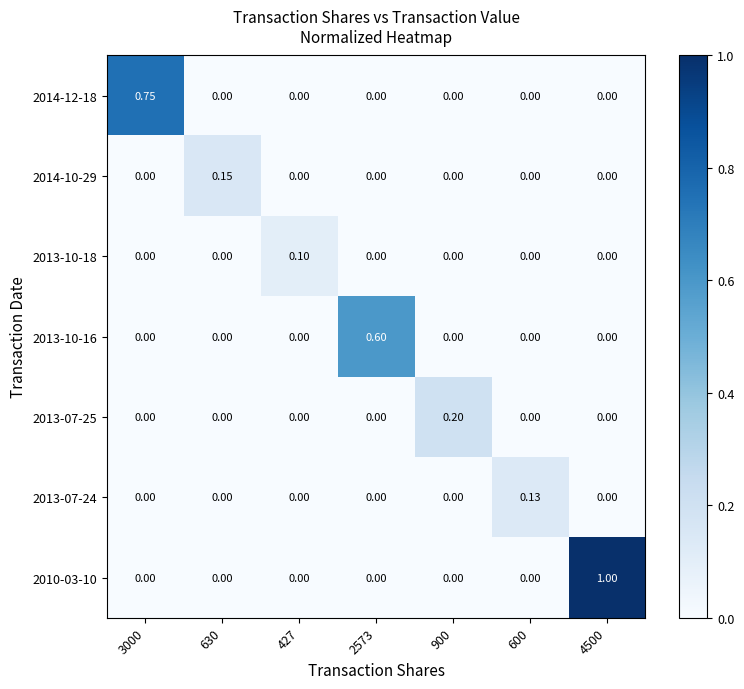

How many series are shown in this chart?

7